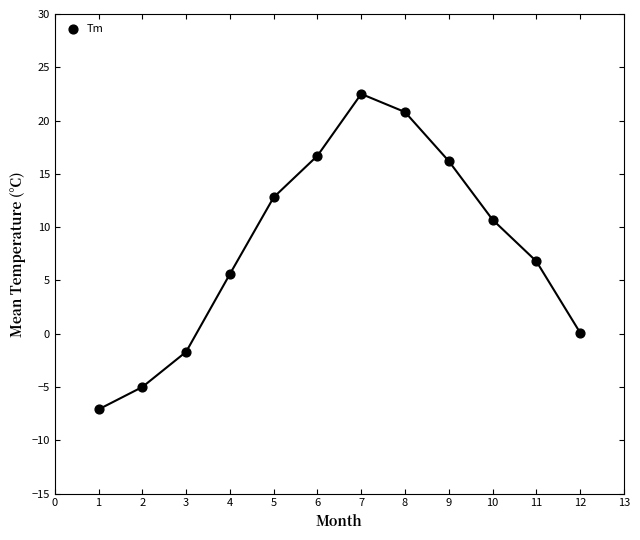

What is the range of Y values (max minus min)?

29.6